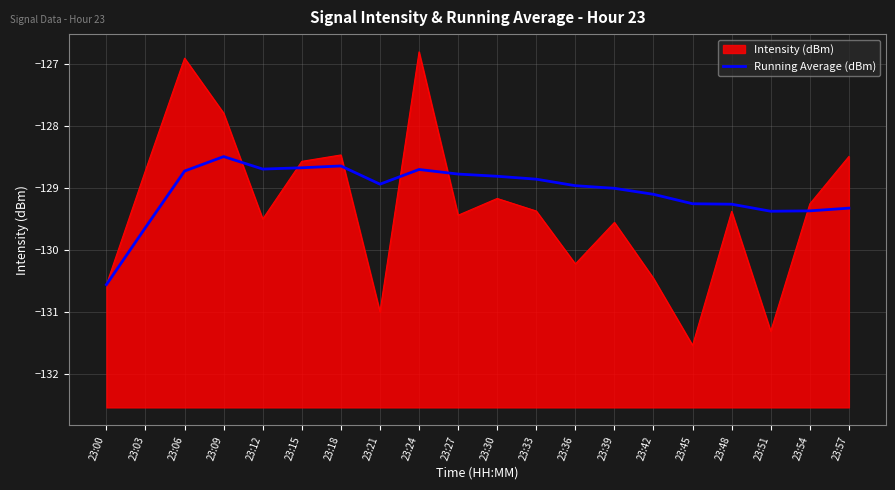

How many points are lower than both their immediate neighbors (excluding endpoints)?

3